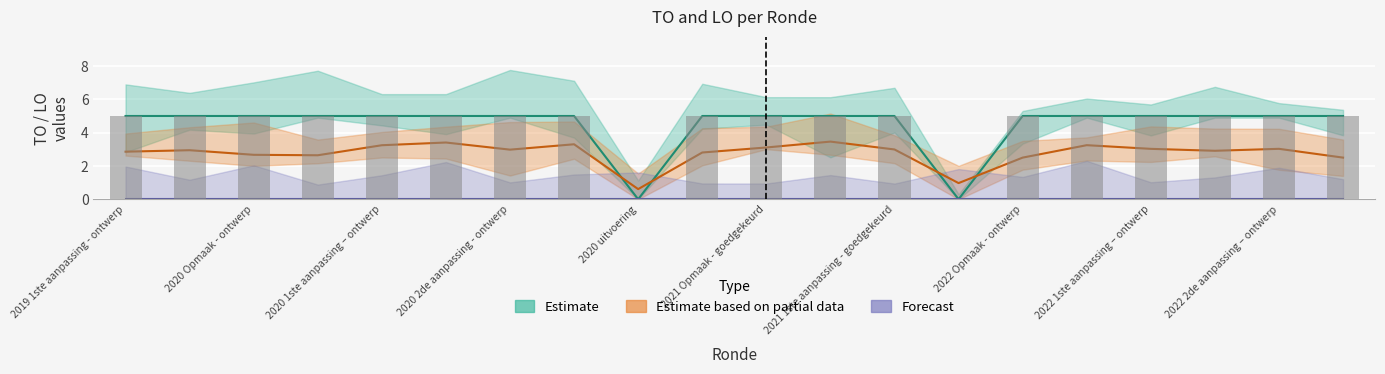

Reading right to left, list all the values displayed in this chart.

5	5	5	5	5	5	0	5	5	5	5	0	5	5	5	5	5	5	5	5